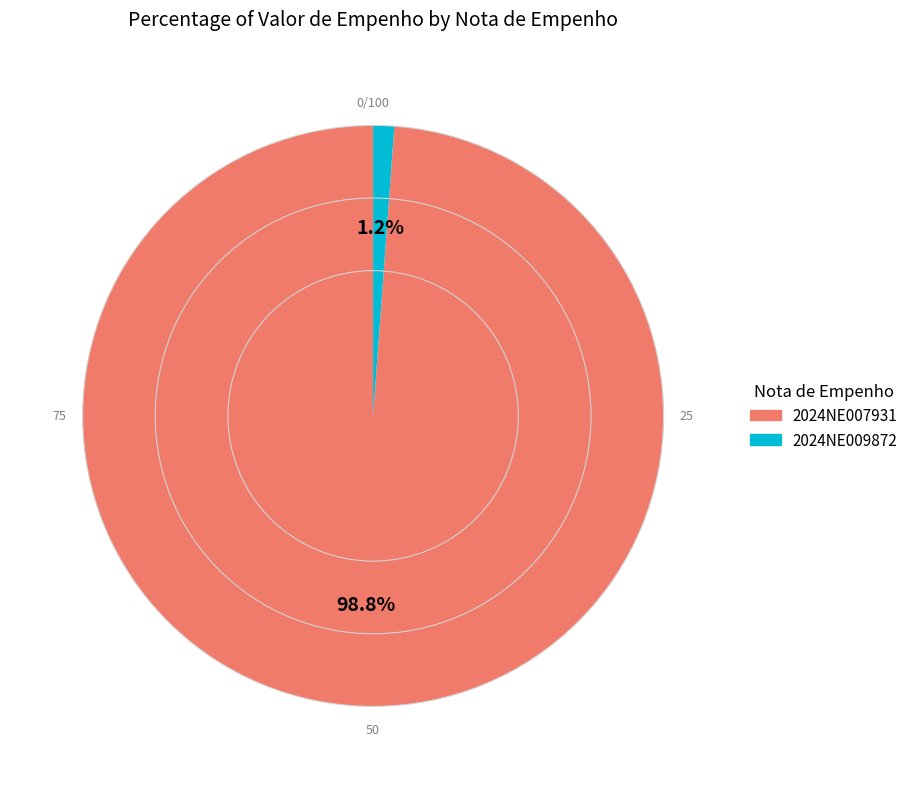

Which slice represents more than half of the pie?

2024NE007931